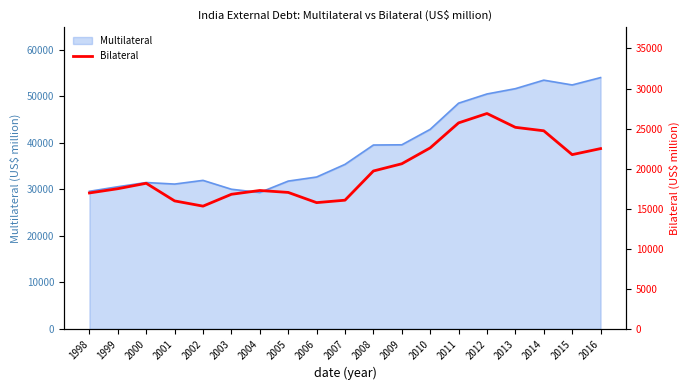

Which has a higher value, 2009 or 2015?

2015